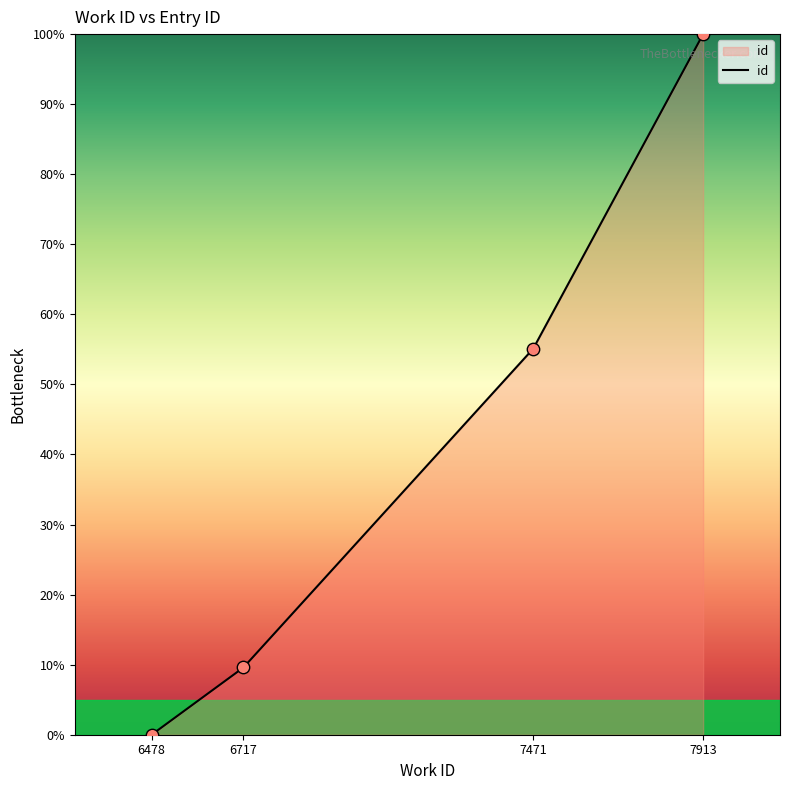

What is the ratio of the value at 7913 to the value at 7471?

1.8